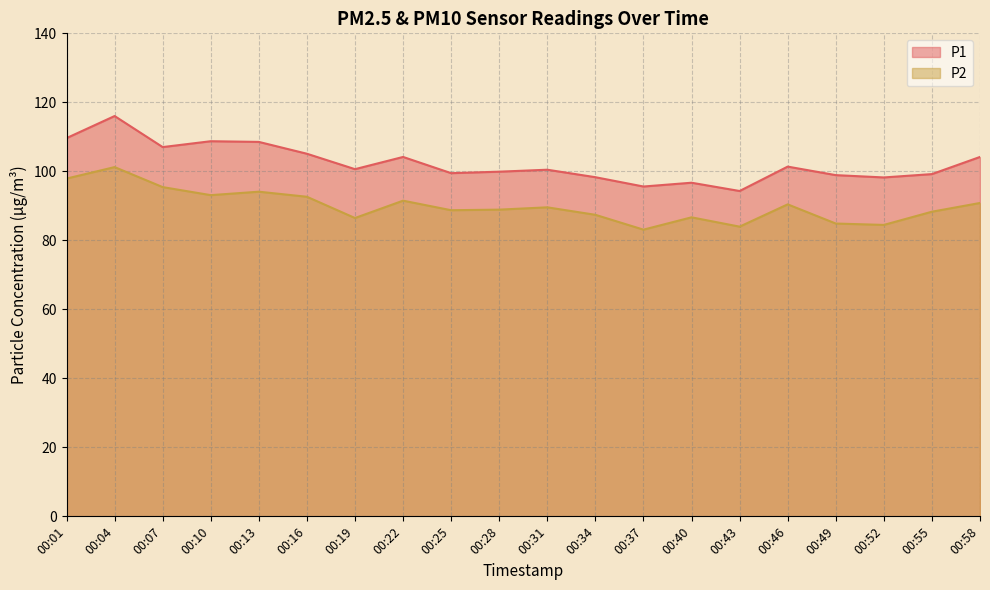

Where is P1 nearest to the value 105?

00:16